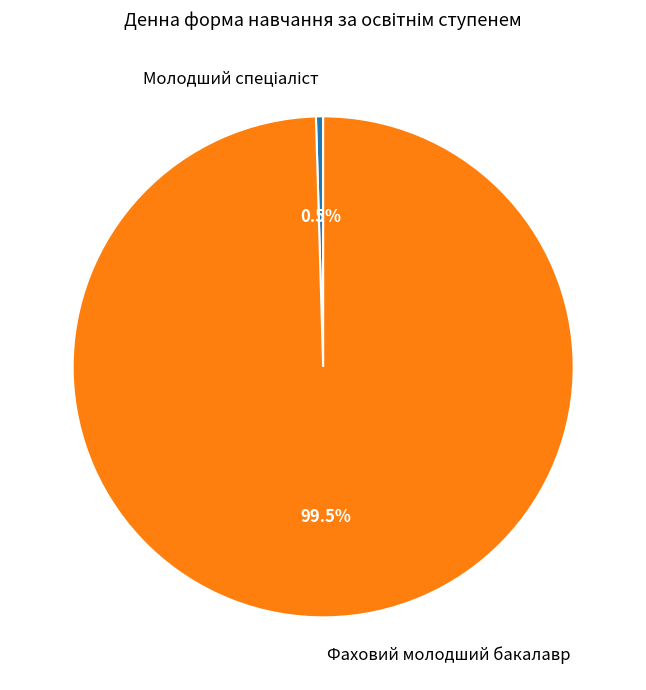

Which slice is the largest?

Фаховий молодший бакалавр